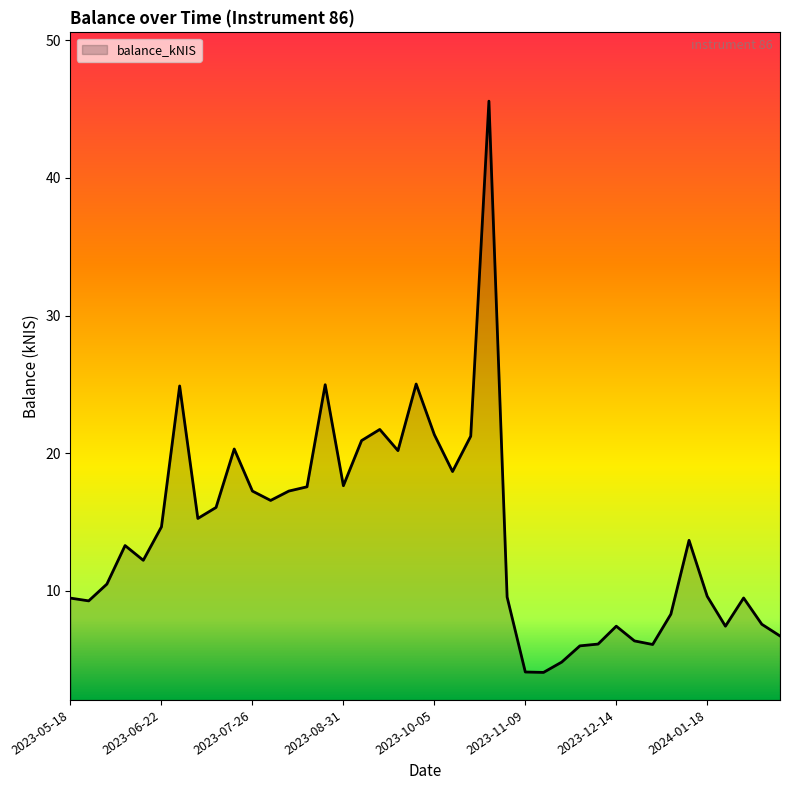

What is the minimum value shown in the chart?

4.1